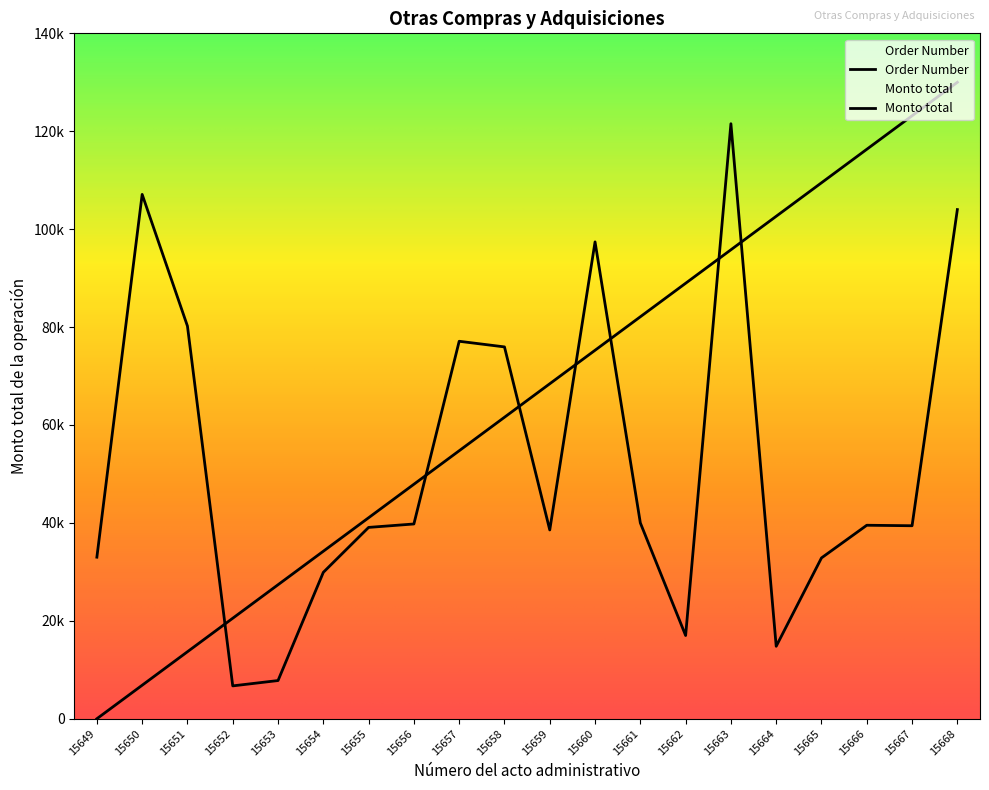

Between 15657 and 15652, which is larger?

15657